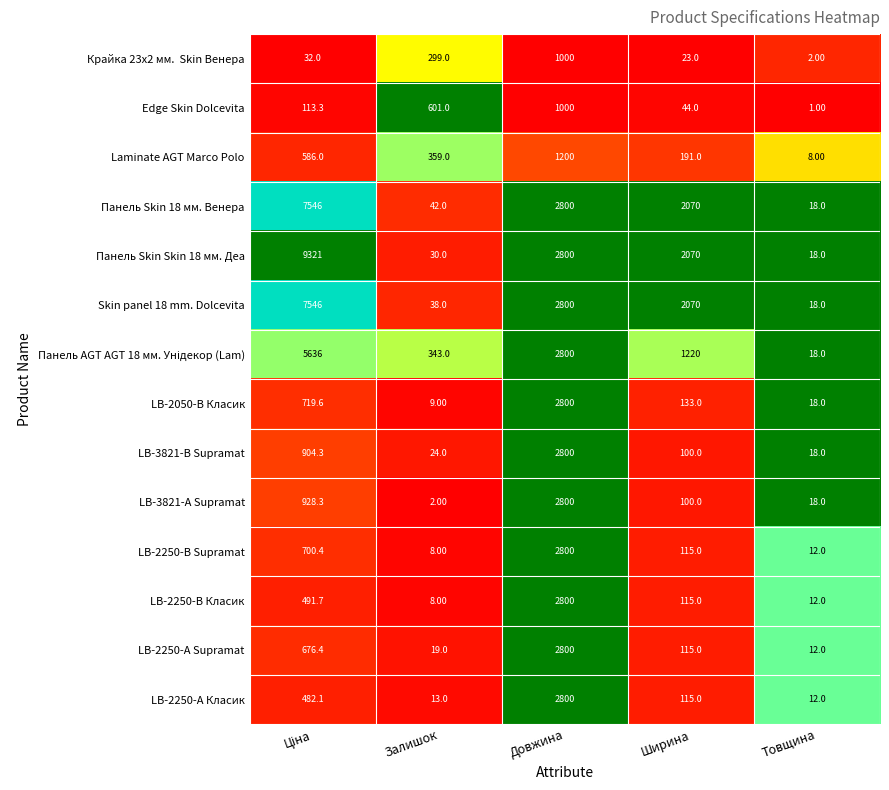

What is the difference between the maximum and minimum values in the Skin panel 18 mm. Dolcevita series?

7528.0